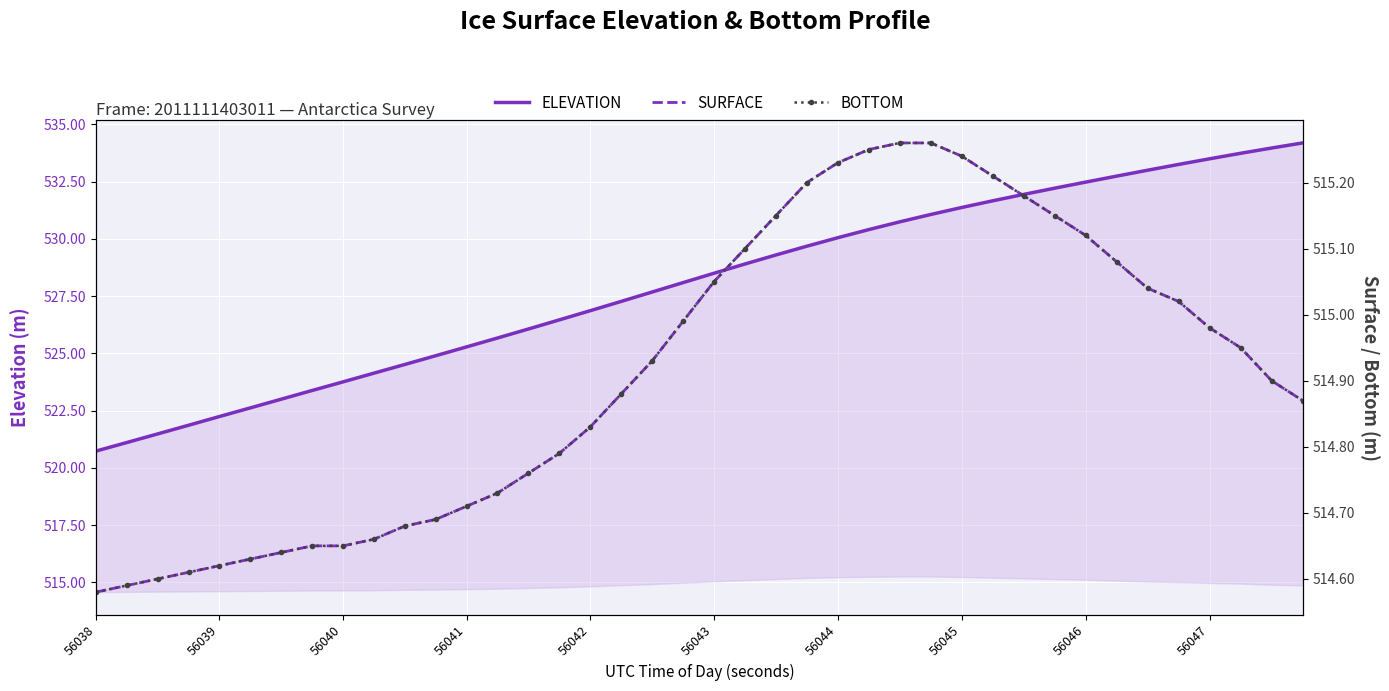

Which series has the widest spread of values?

ELEVATION